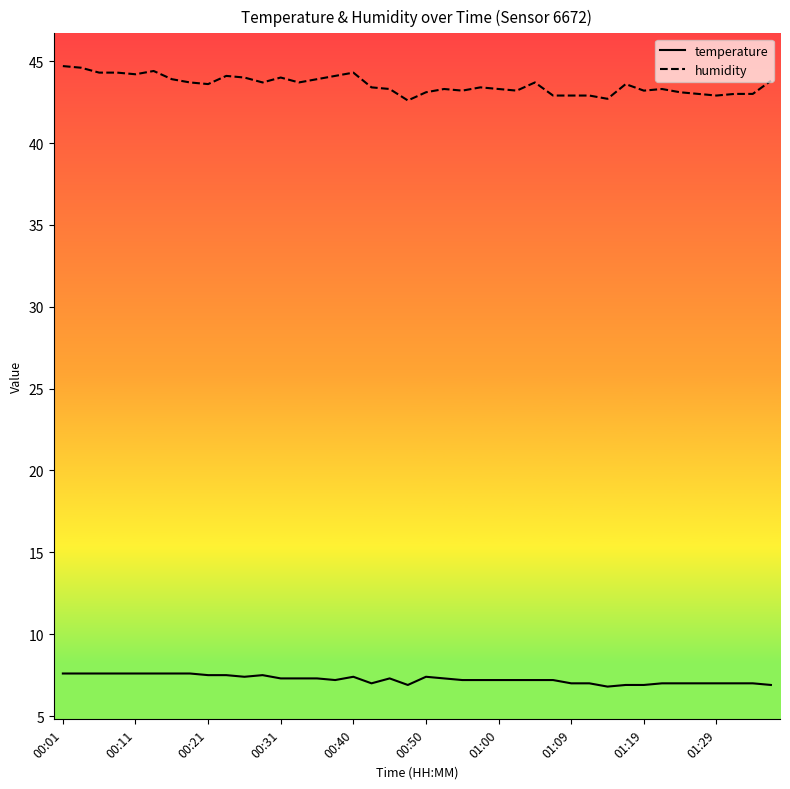

Rank the series by their maximum value, from lowest to highest.

temperature, humidity